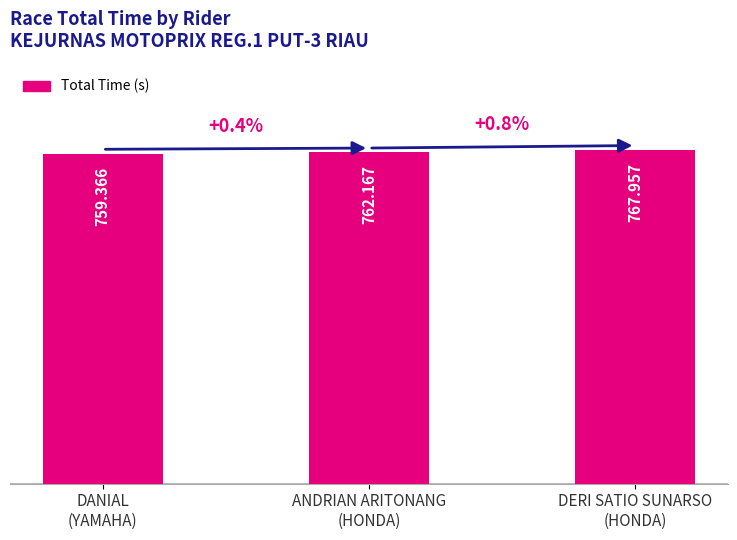

List the labels in order of value, largest first.

DERI SATIO SUNARSO
(HONDA), ANDRIAN ARITONANG
(HONDA), DANIAL
(YAMAHA)